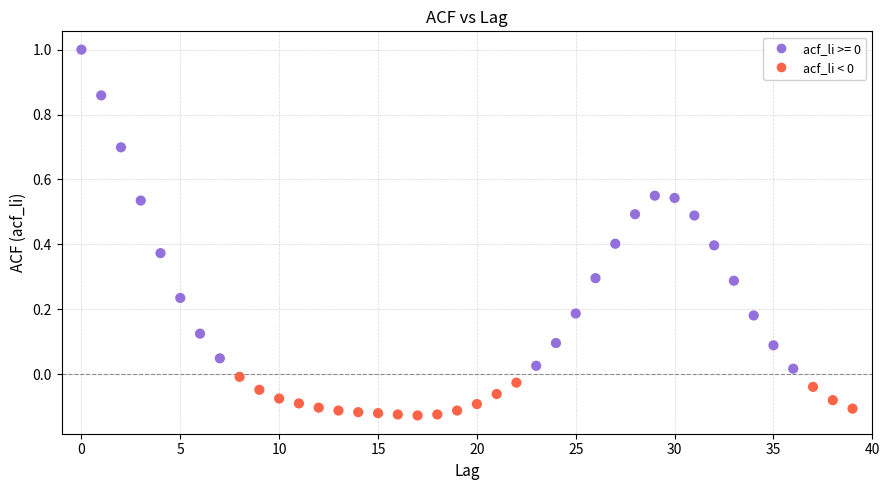

What is the range of Y values (max minus min)?

1.1